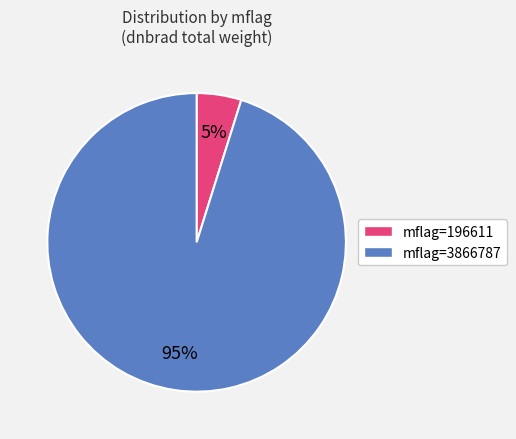

Does any single category account for the majority?

Yes